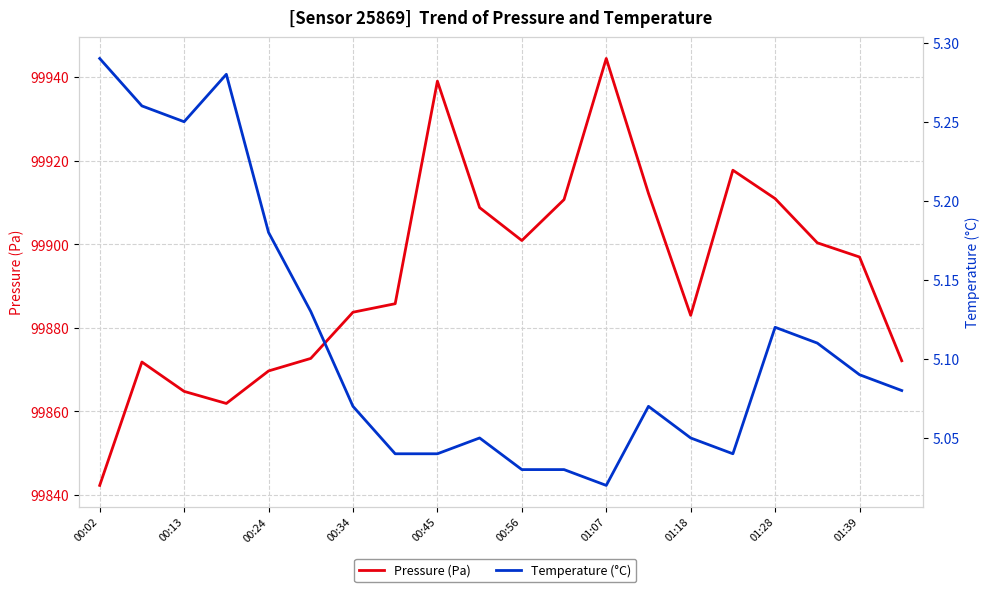

True or false: Pressure (Pa) and Temperature (°C) cross at least once.

False